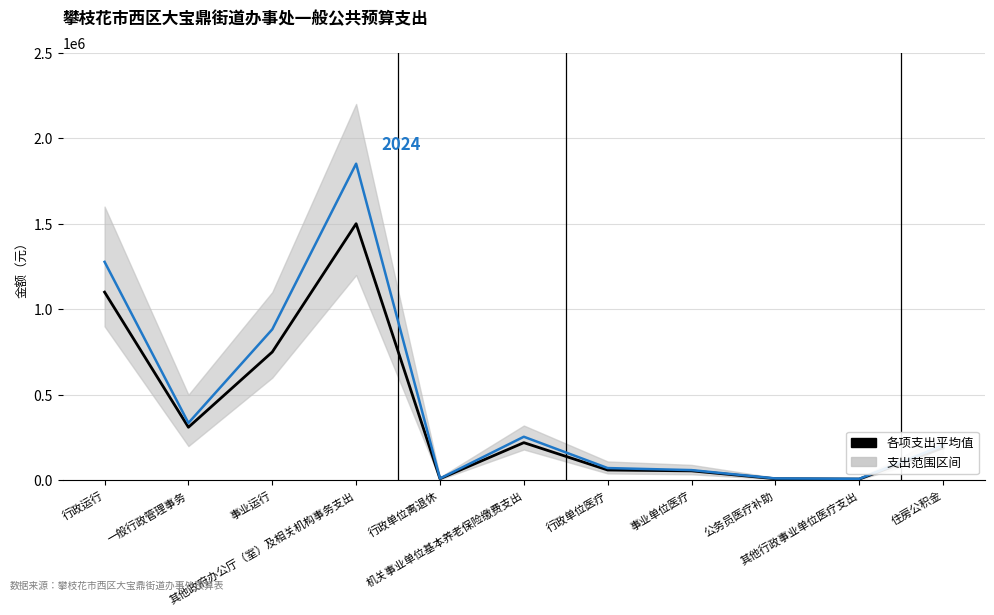

Reading left to right, what are all the values shown in this chart?

各项支出平均值: 行政运行=1100000.0	一般行政管理事务=310000.0	事业运行=750000.0	其他政府办公厅（室）及相关机构事务支出=1500000.0	行政单位离退休=9000.0	机关事业单位基本养老保险缴费支出=220000.0	行政单位医疗=60000.0	事业单位医疗=55000.0	公务员医疗补助=9000.0	其他行政事业单位医疗支出=7000.0	住房公积金=190000.0
2024年实际支出: 行政运行=1276903.4	一般行政管理事务=335000.0	事业运行=882480.3	其他政府办公厅（室）及相关机构事务支出=1850798.3	行政单位离退休=10316.8	机关事业单位基本养老保险缴费支出=254515.4	行政单位医疗=71421.6	事业单位医疗=59545.0	公务员医疗补助=10800.0	其他行政事业单位医疗支出=8400.0	住房公积金=204102.0